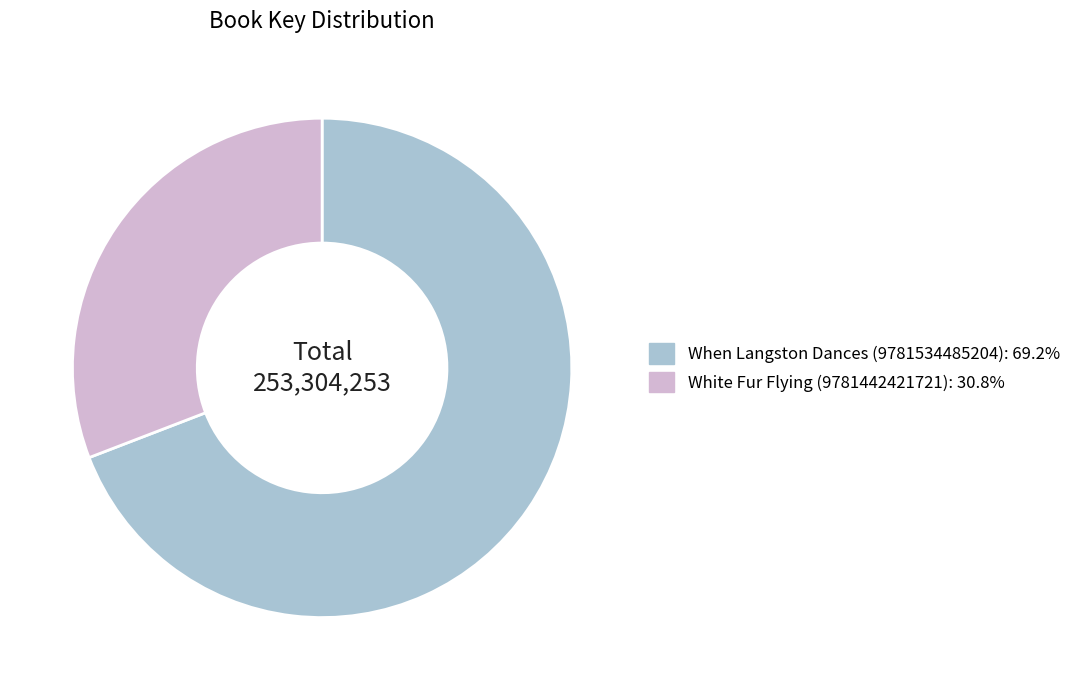

Do When Langston Dances (9781534485204): 69.2% and White Fur Flying (9781442421721): 30.8% together represent more than half of the pie?

Yes